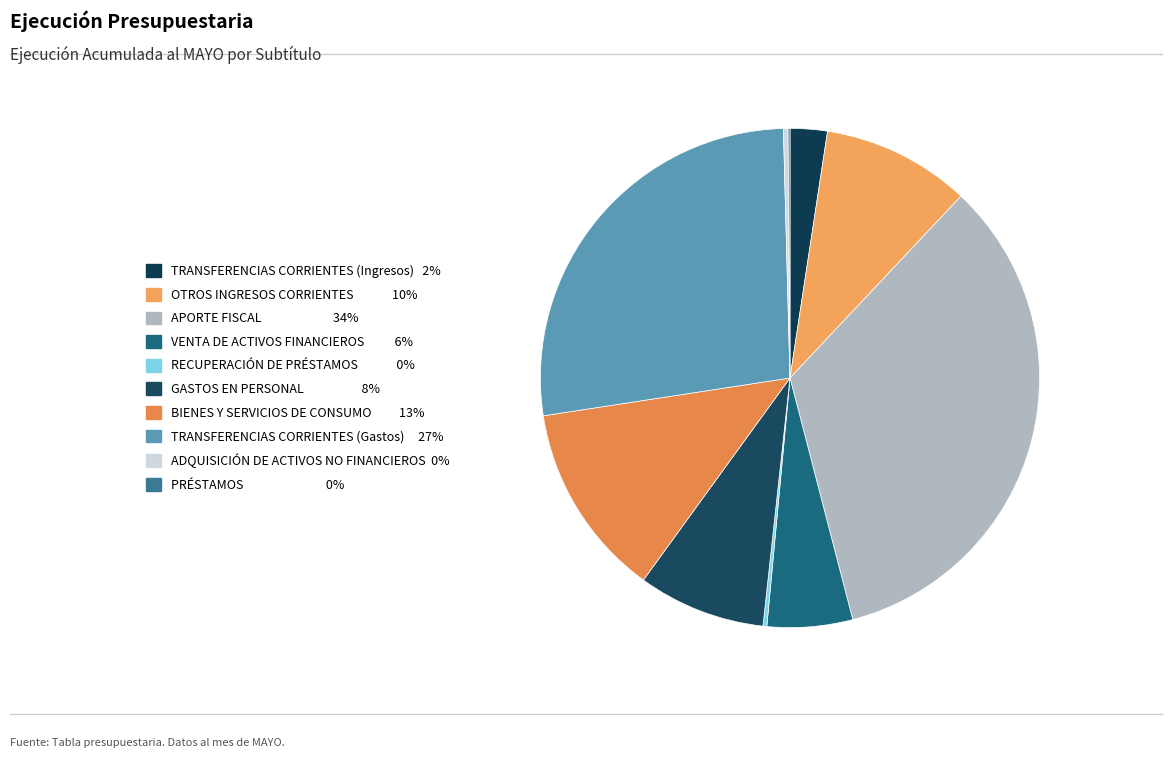

What portion of the pie excludes GASTOS EN PERSONAL?

91.7%